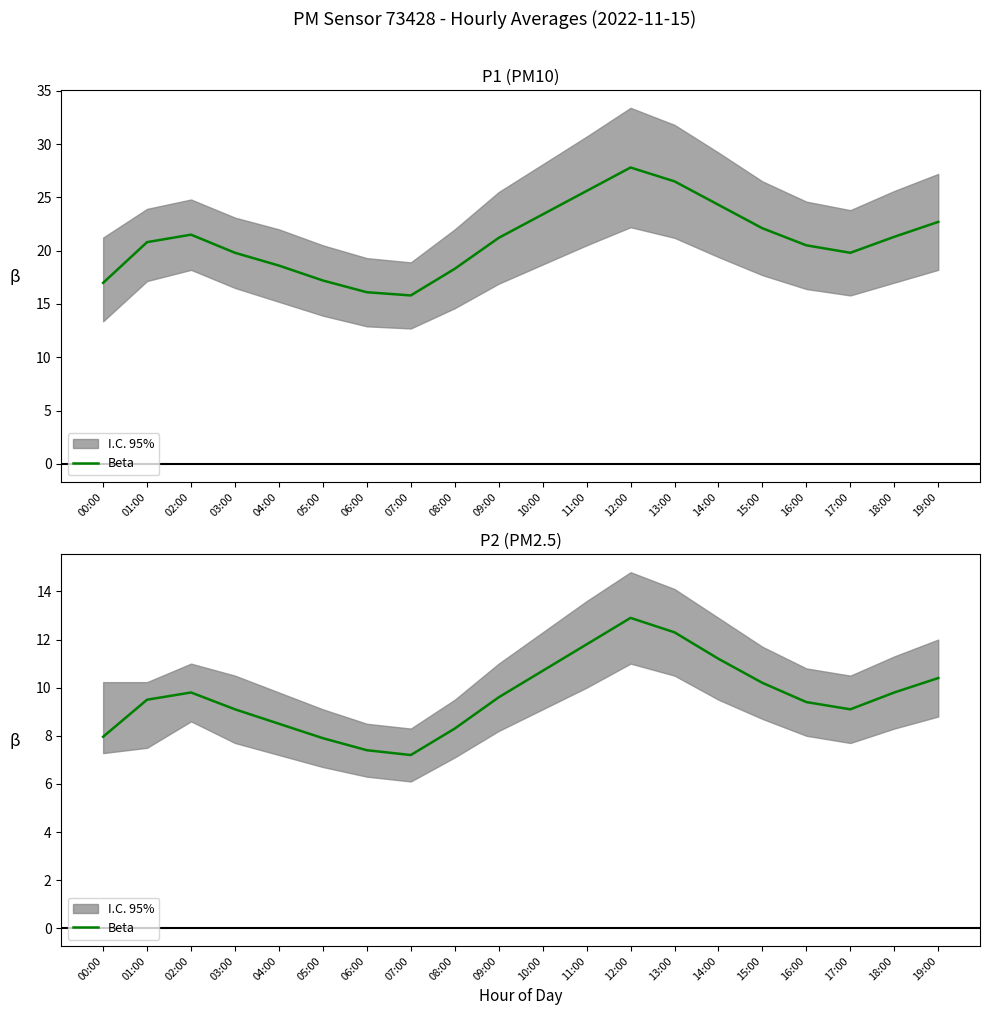

Is it true that the value at 07:00 is 7.2?

True